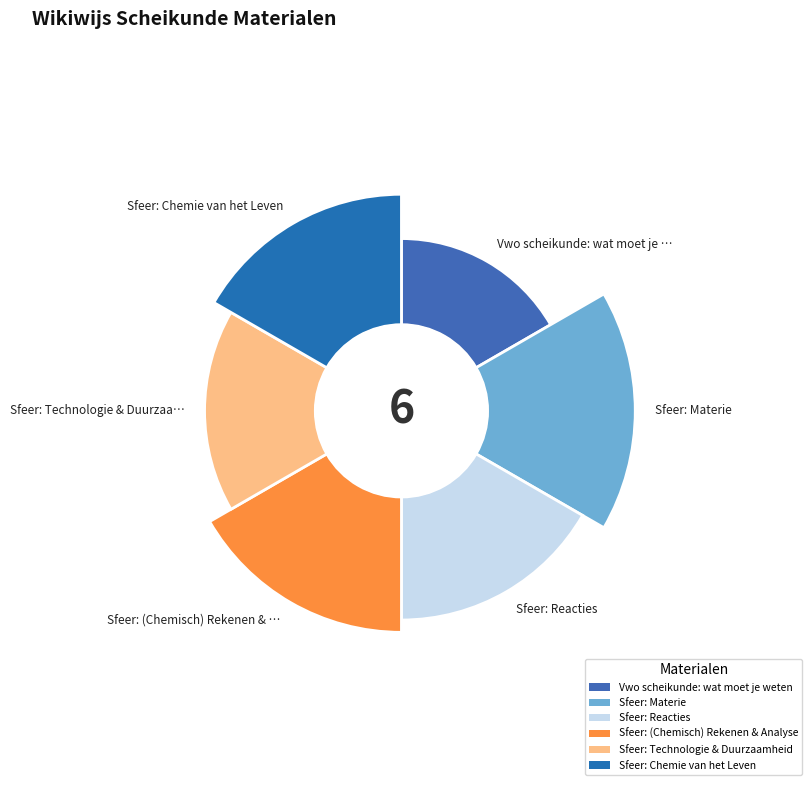

Approximately how many times larger is the value at Sfeer: Technologie & Duurzaamheid compared to Sfeer: Reacties?

1.0